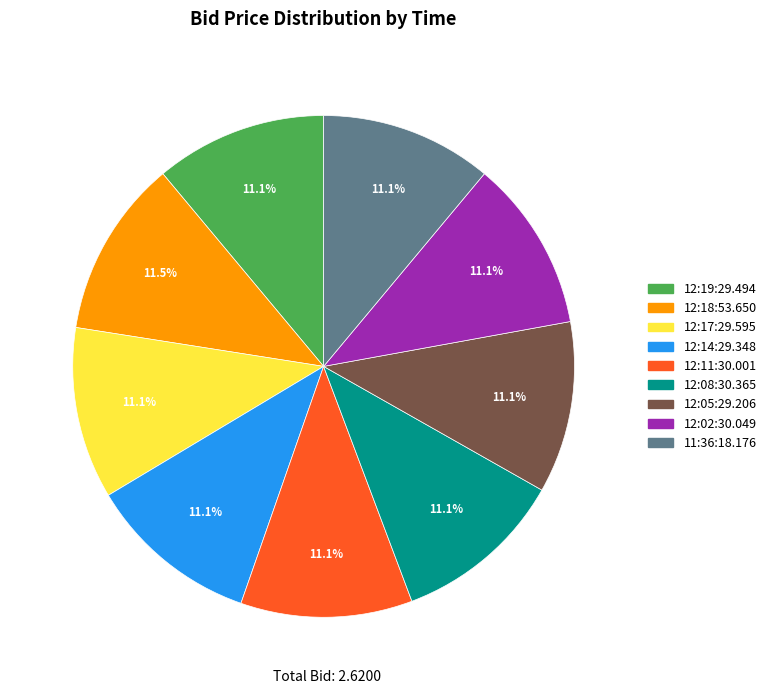

What percentage is NOT represented by 12:02:30.049?

88.9%